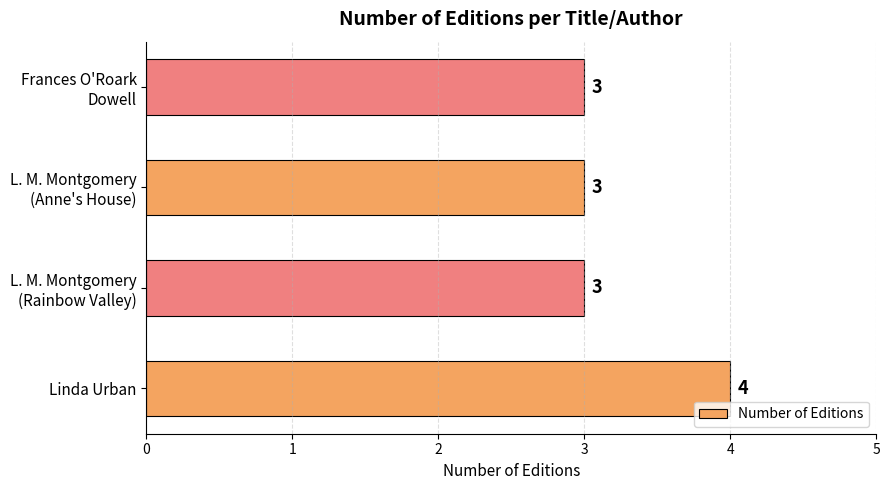

What is the average value?

3